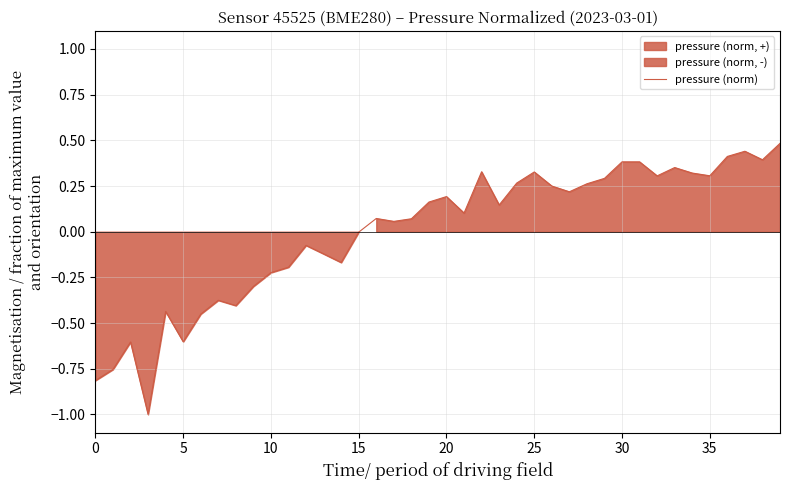

What is the minimum value shown in the chart?

-1.0